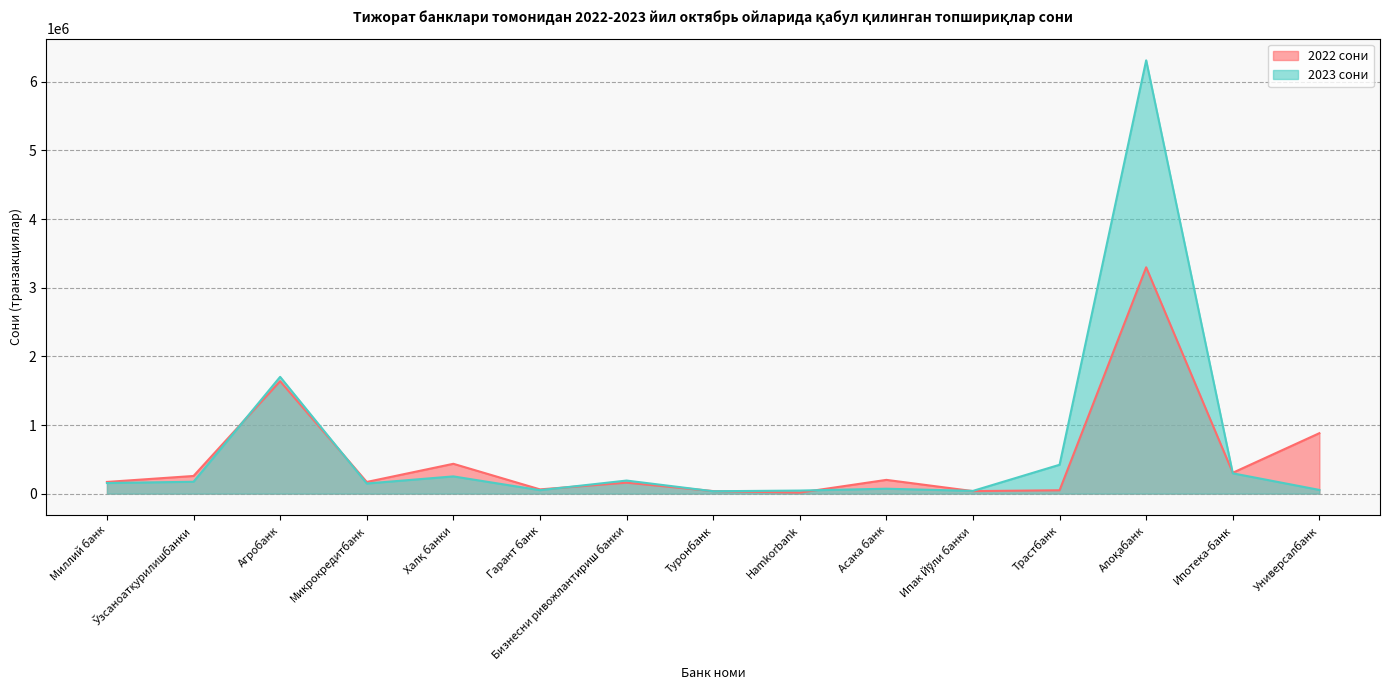

What is the total value across all series at Асака банк?

272554